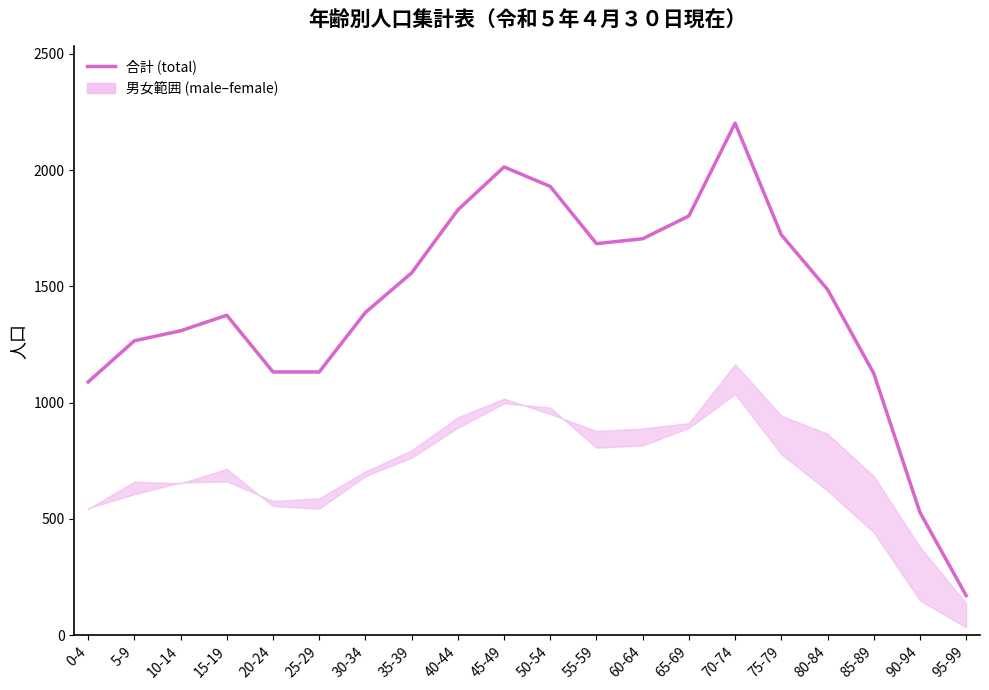

Which label corresponds to the smallest value in the chart?

95-99